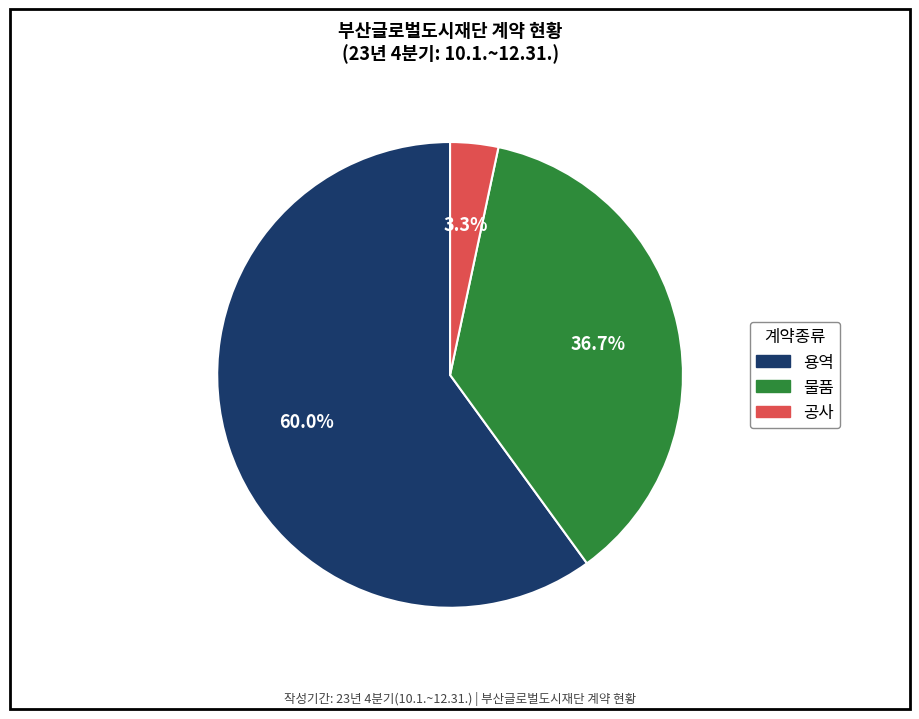

Which category has the smallest portion of the pie?

공사